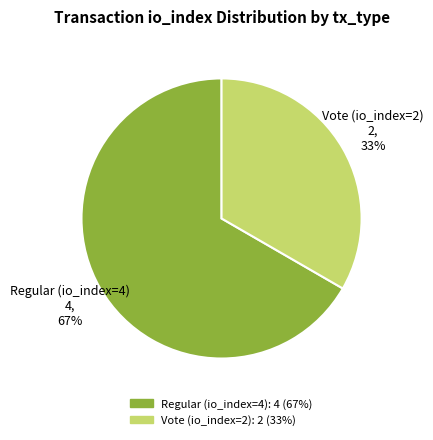

To the nearest percent, what portion does Vote (io_index=2) represent?

33%